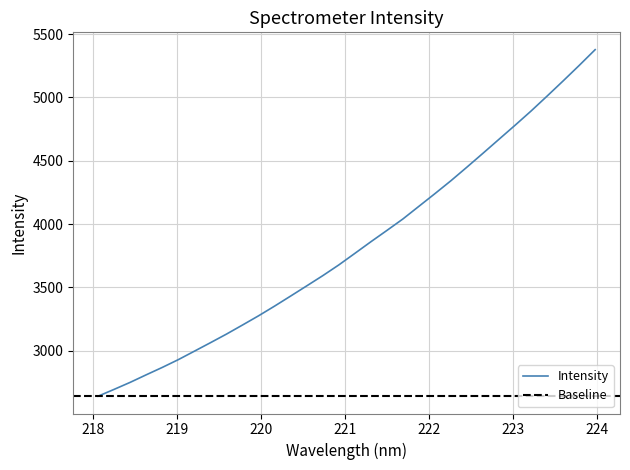

What is the lowest value of the Intensity series?

2641.2